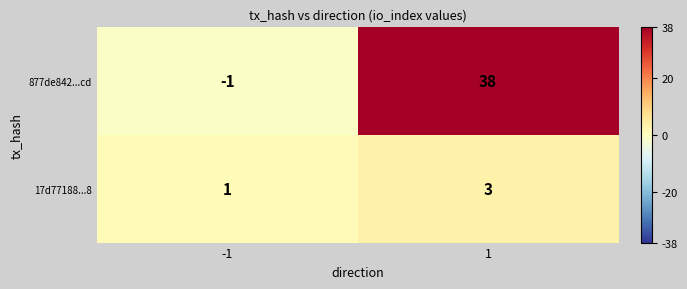

Rank the series by their maximum value, from highest to lowest.

877de842...cd, 17d77188...8